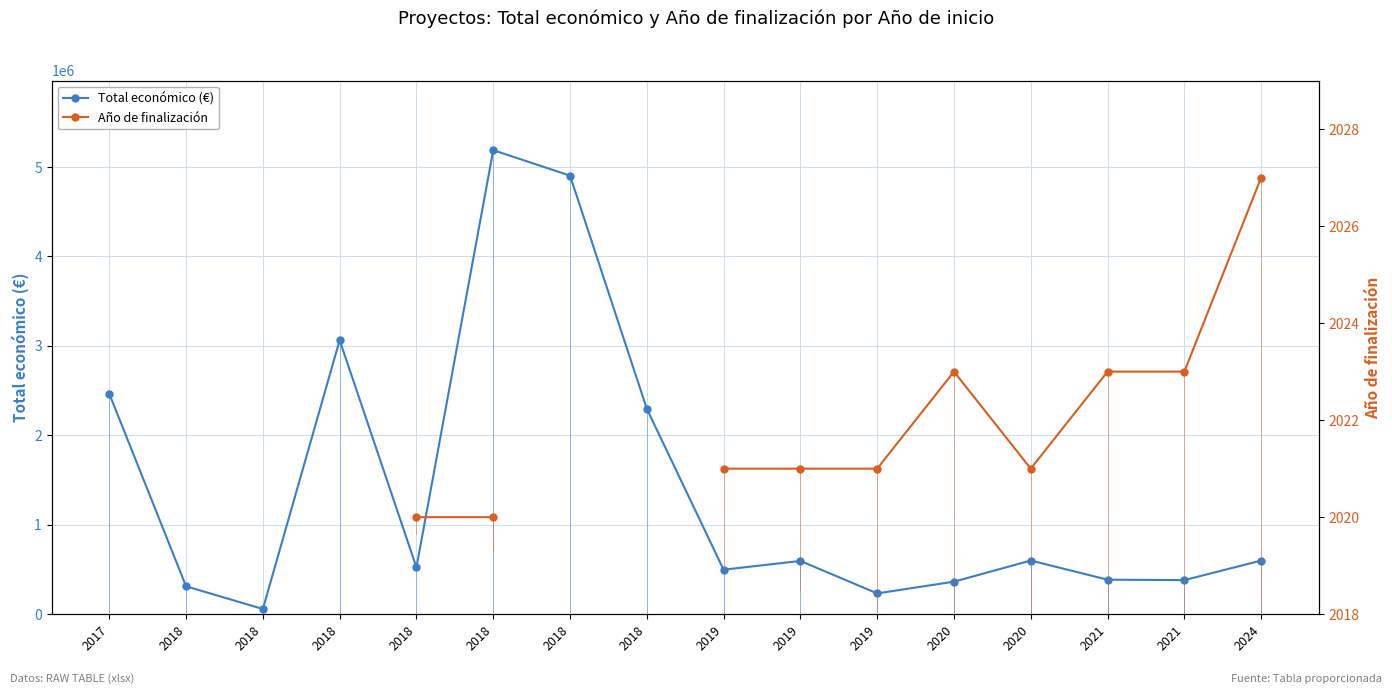

Count the number of categories in the chart.

16